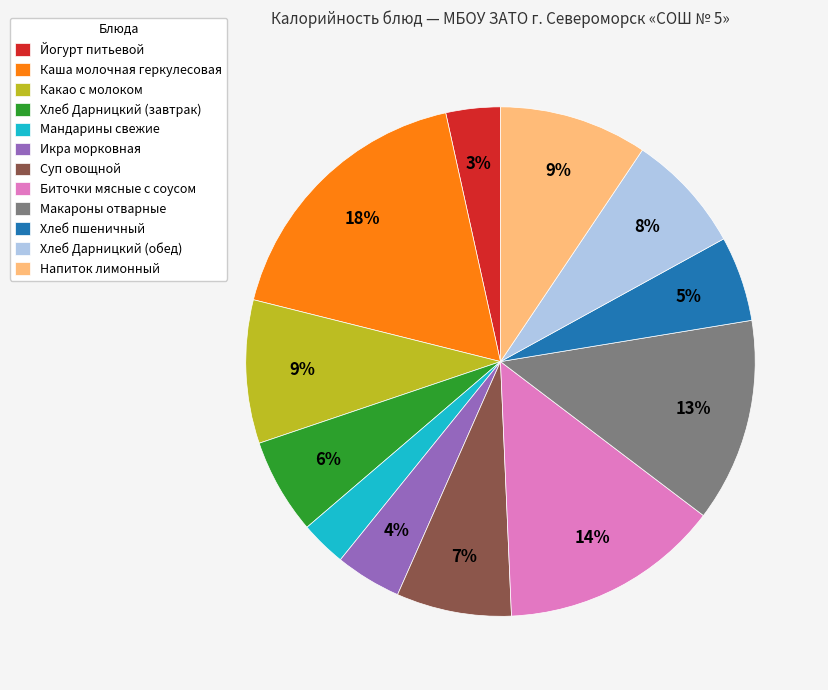

To the nearest percent, what percentage of the pie is Суп овощной?

7%